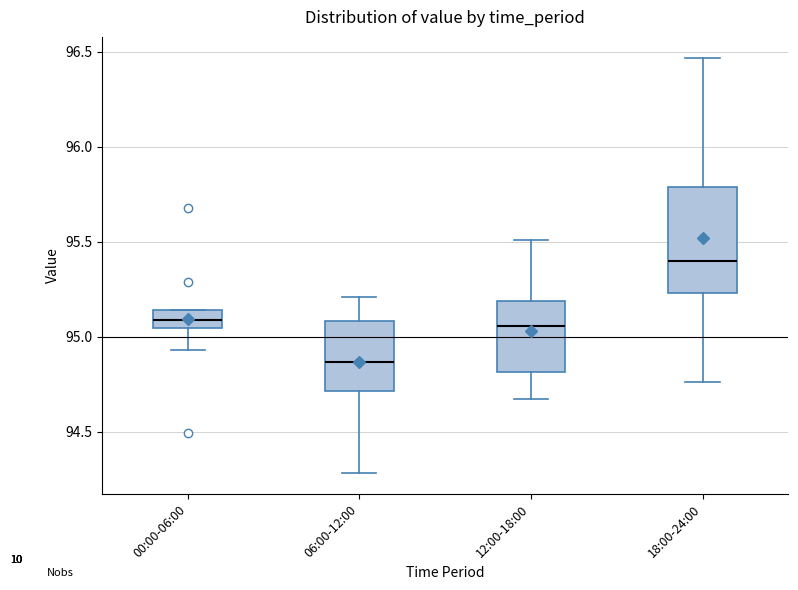

Which box is the tallest, from its lower edge to its upper edge?

18:00-24:00